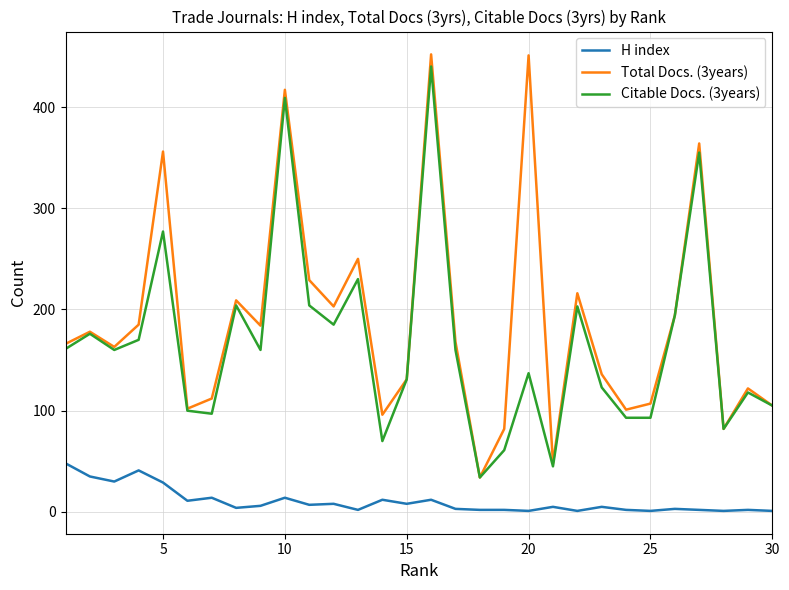

Which series has the largest total across all categories?

Total Docs. (3years)